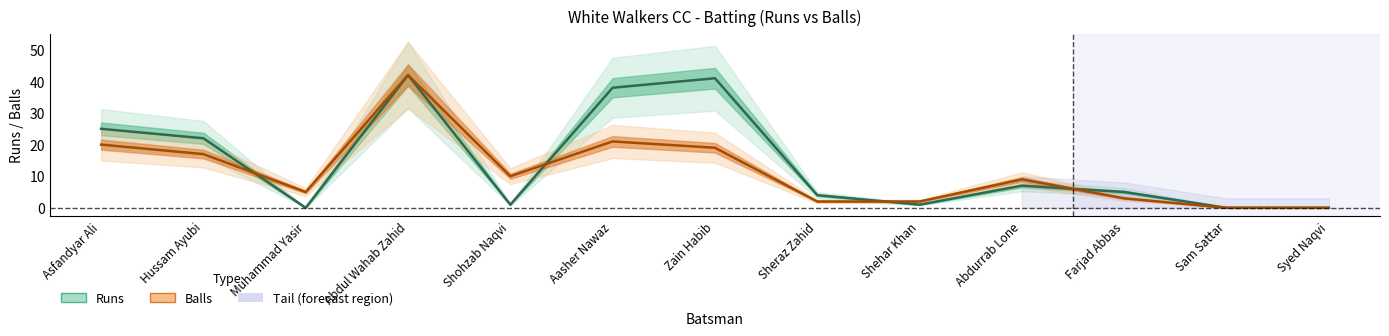

At how many categories does at least one series exceed 1?

11